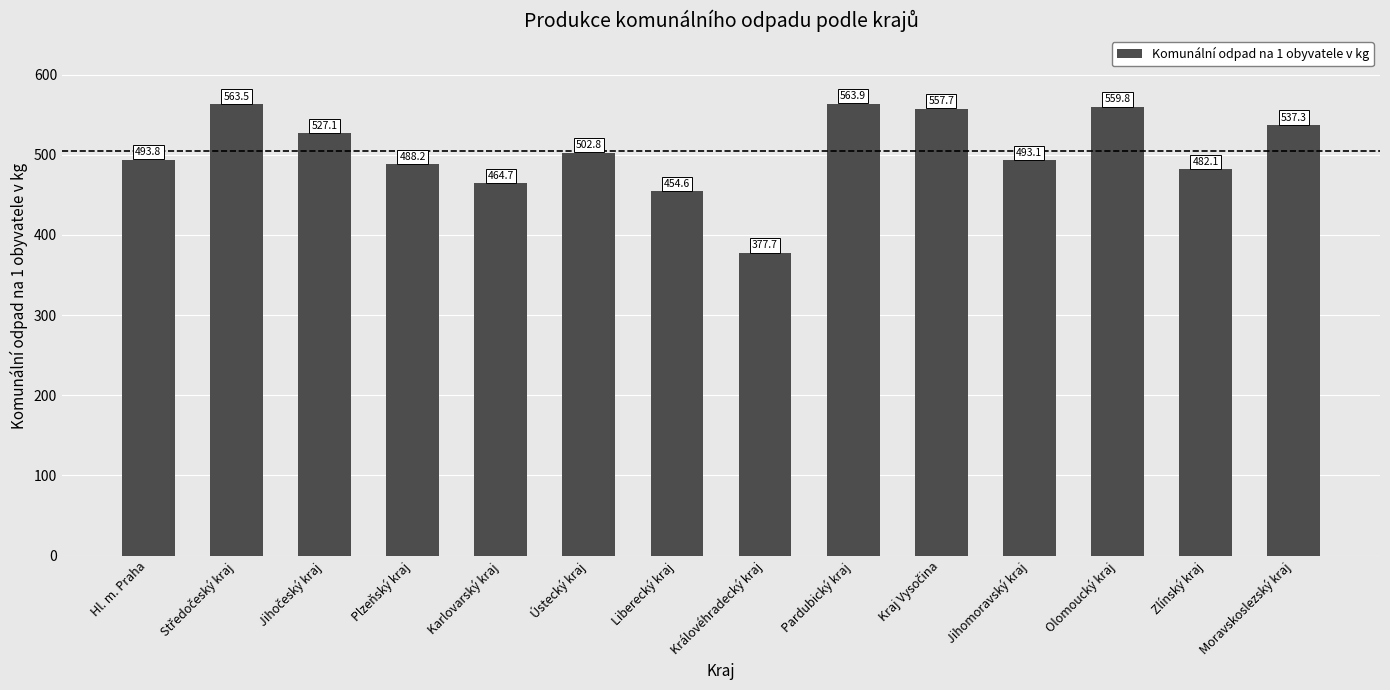

What is the approximate value at Jihomoravský kraj?

493.1